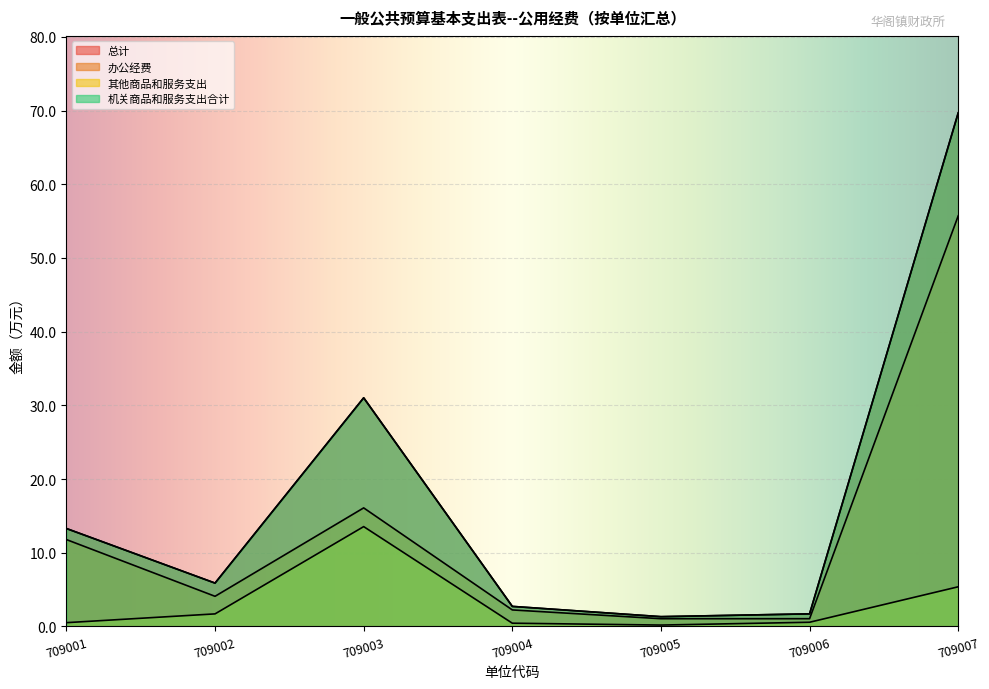

Does the chart display data point markers on the line(s)?

No